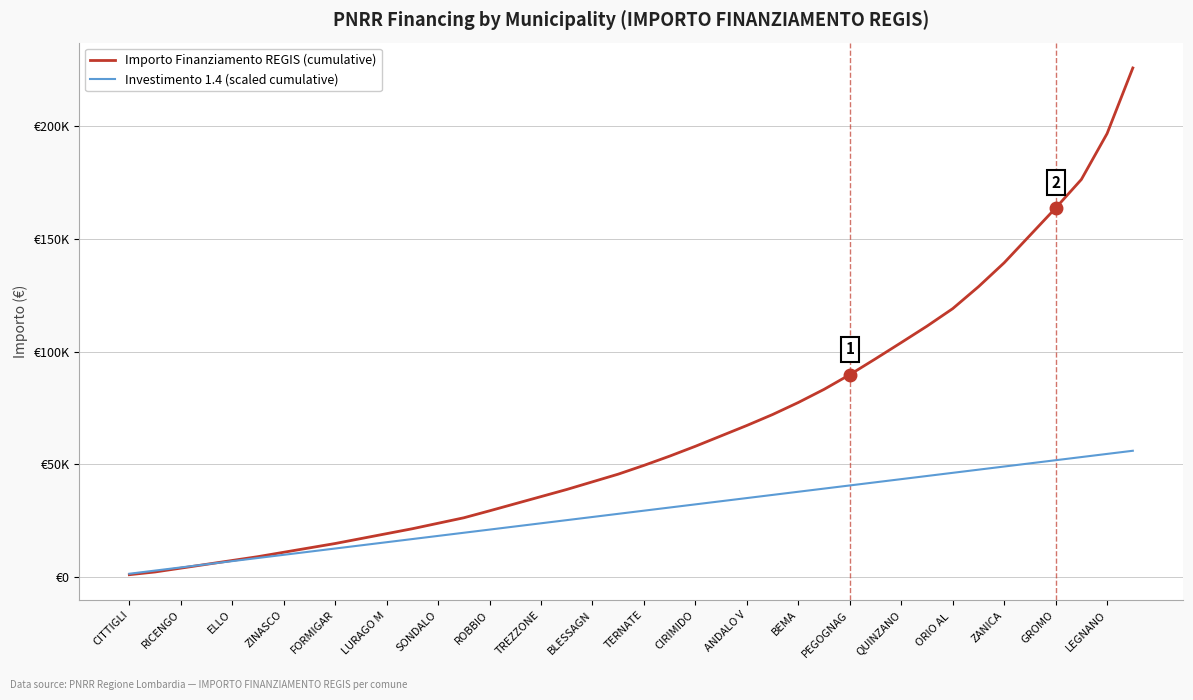

List the labels in order of Importo Finanziamento REGIS (cumulative) value, largest first.

39, 38, 37, 36, 35, 34, 33, 32, 31, 30, 29, 28, 27, 26, 25, 24, 23, 22, 21, 20, LEGNANO, GROMO, ZANICA, ORIO AL , QUINZANO, PEGOGNAG, BEMA, ANDALO V, CIRIMIDO, TERNATE, BLESSAGN, TREZZONE, ROBBIO, SONDALO, LURAGO M, FORMIGAR, ZINASCO, ELLO, RICENGO, CITTIGLI